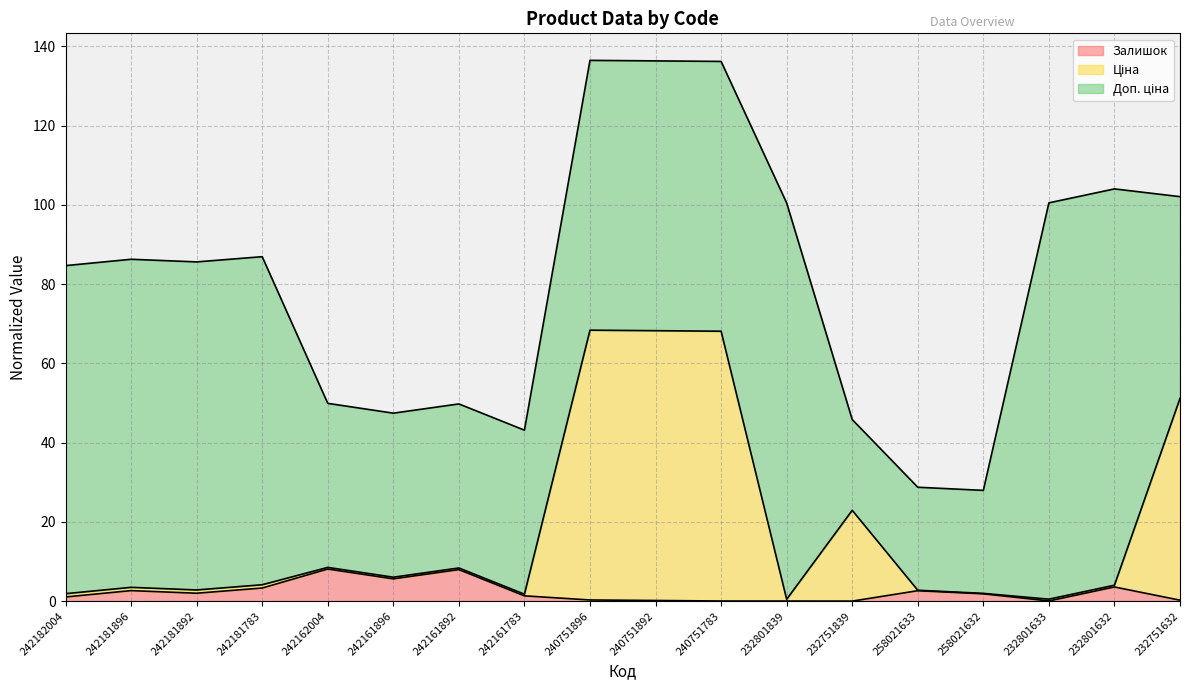

What is the maximum value for Залишок?

8.1